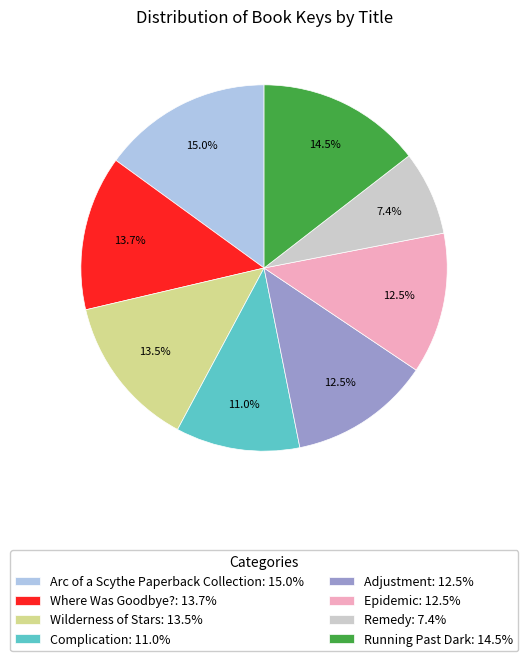

Approximately how many times larger is the value at Complication compared to Arc of a Scythe Paperback Collection?

0.7